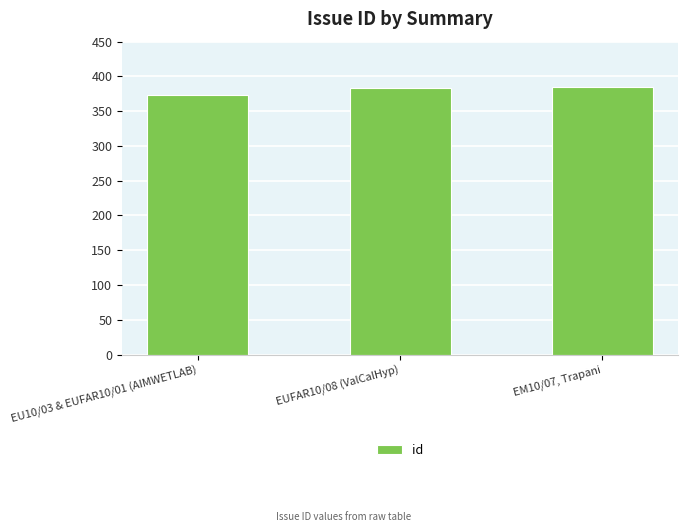

What is the difference between the values at EM10/07, Trapani and EU10/03 & EUFAR10/01 (AIMWETLAB)?

12